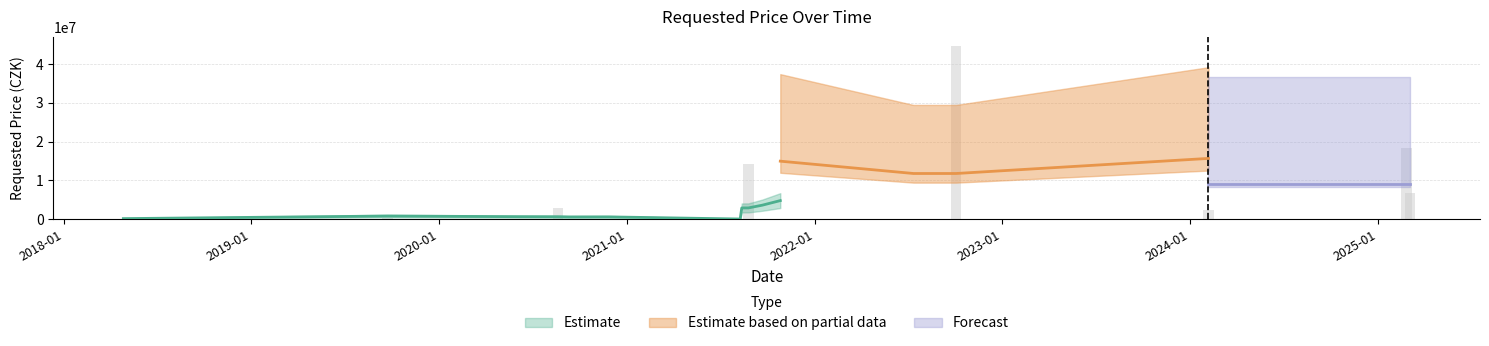

Count the number of values greater than 105980.

8